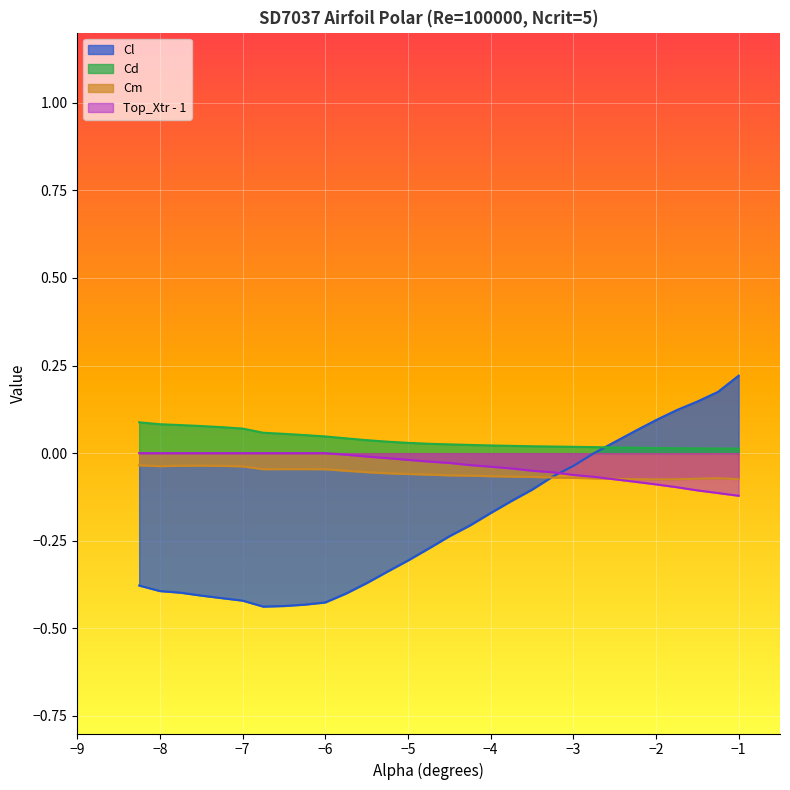

Which series has the widest spread of values?

Cl